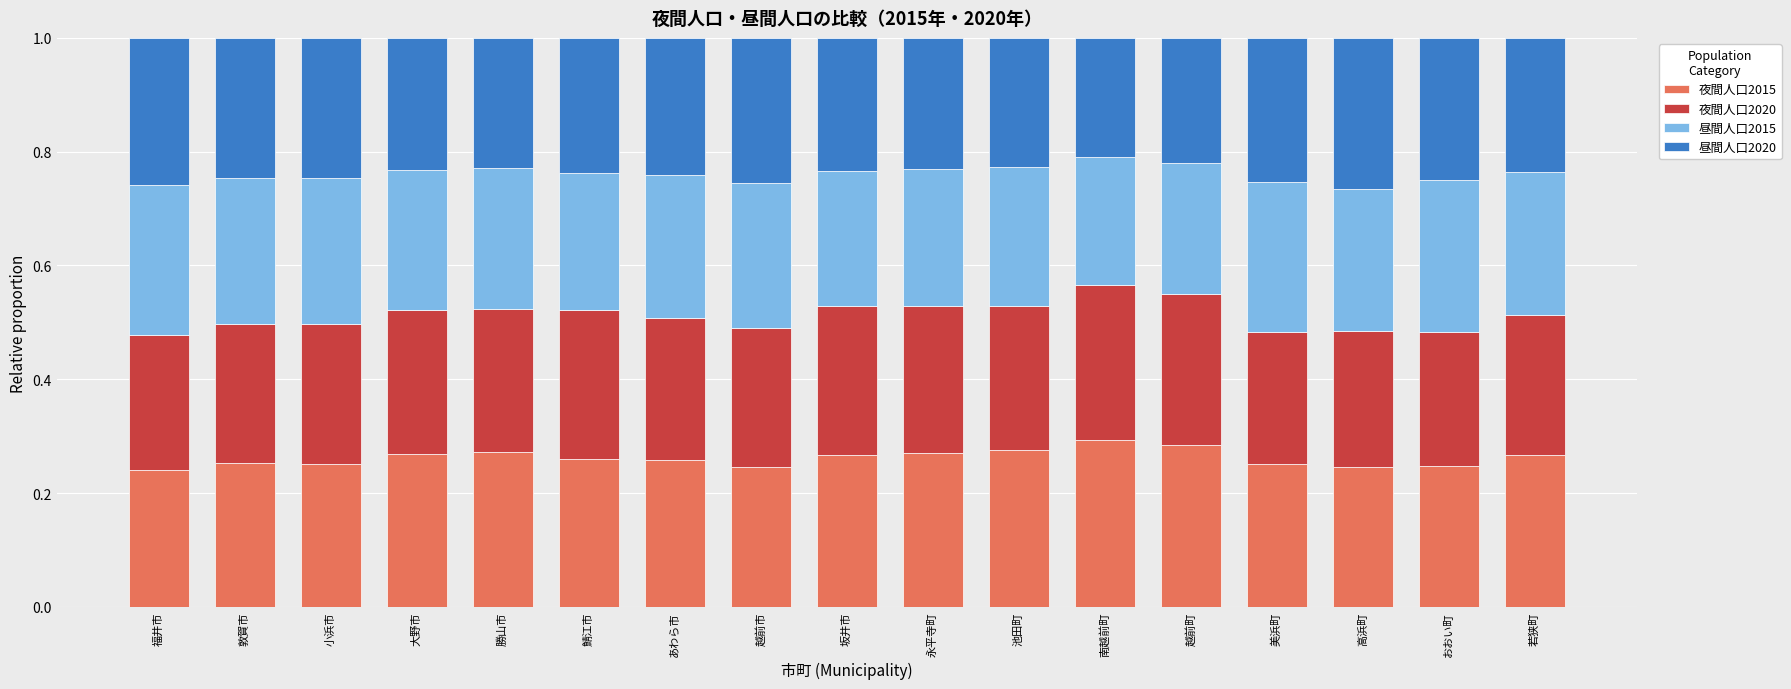

Count the 夜間人口2015 values in the range 0 to 1.

17